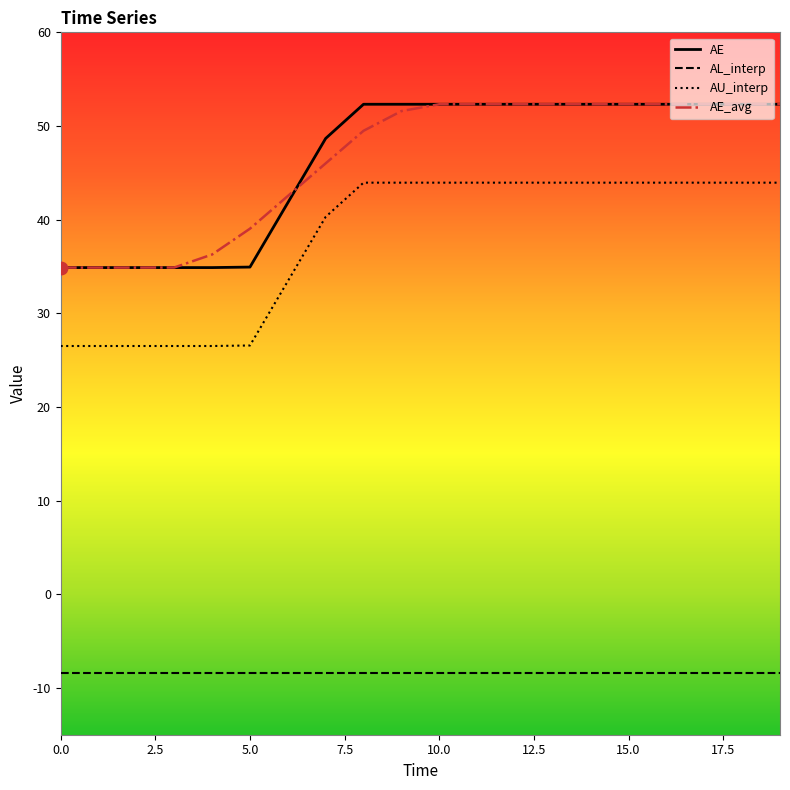

What is the minimum value for AE_avg?

34.9